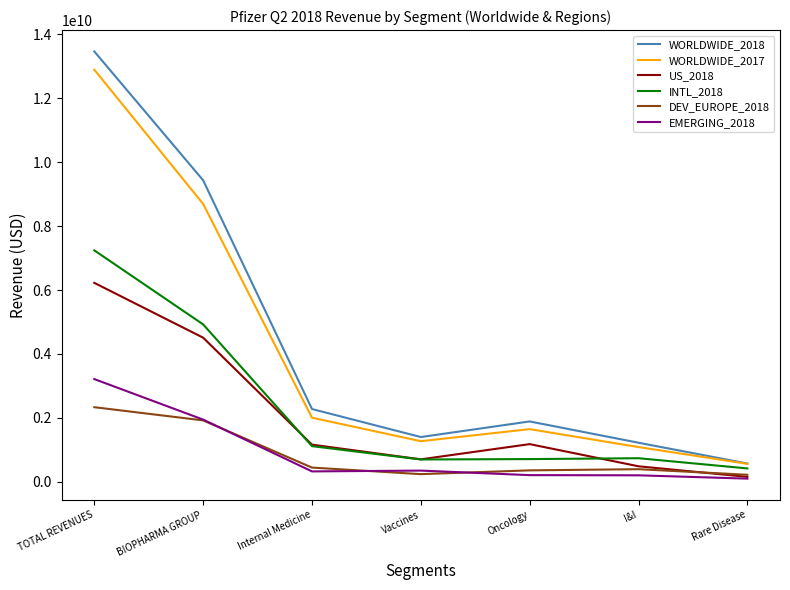

True or false: WORLDWIDE_2017 and EMERGING_2018 intersect in this chart.

False